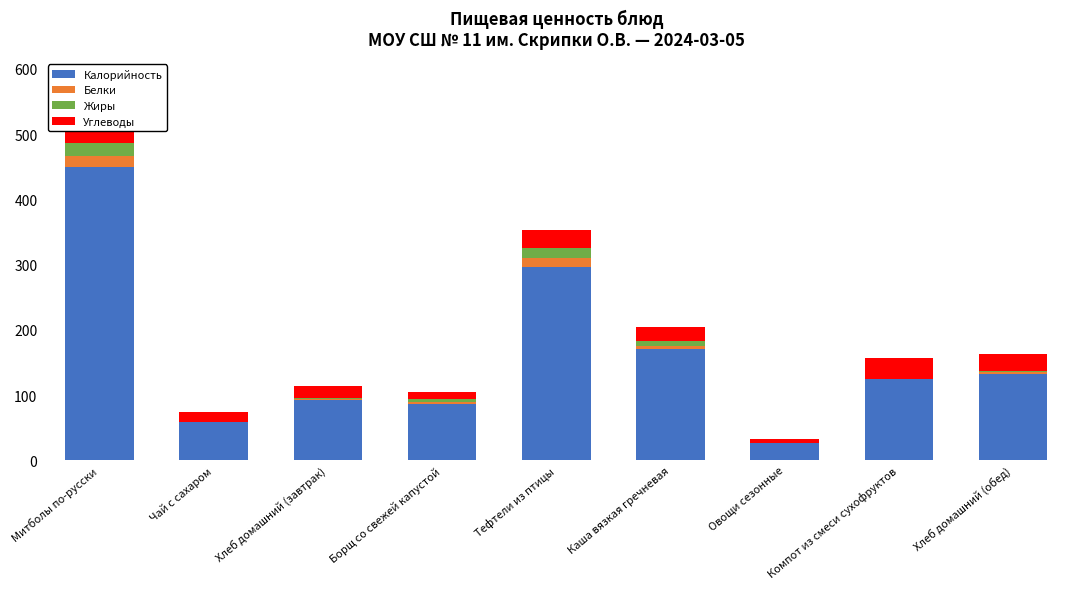

Is the value of Углеводы at Борщ со свежей капустой greater than the value of Калорийность at Каша вязкая гречневая?

No